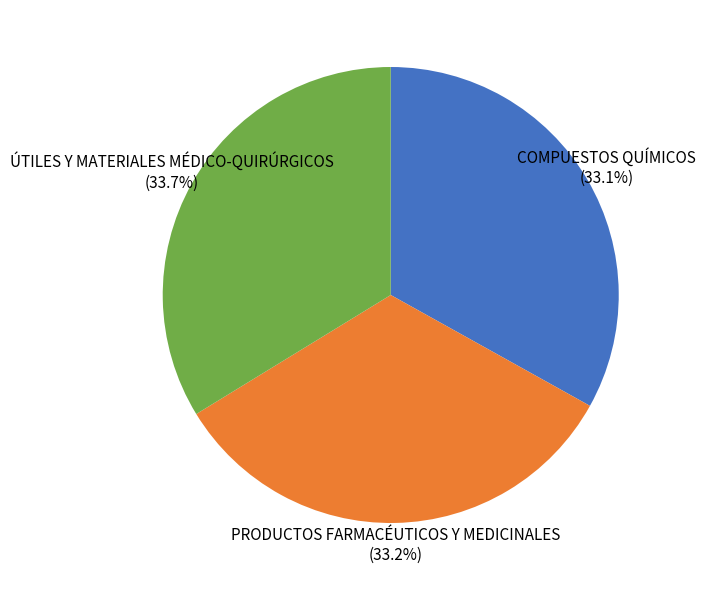

Which slice is the largest?

ÚTILES Y MATERIALES MÉDICO-QUIRÚRGICOS